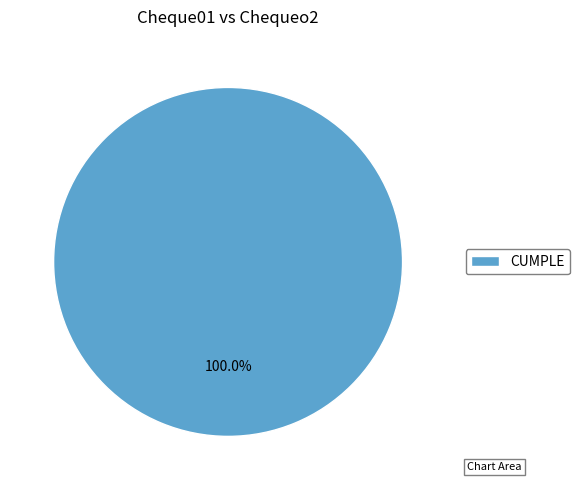

Rank the categories by value from highest to lowest.

CUMPLE